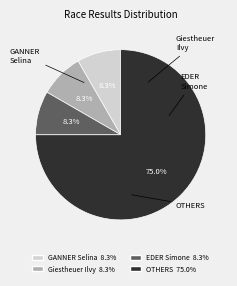

Does any single category account for the majority?

Yes